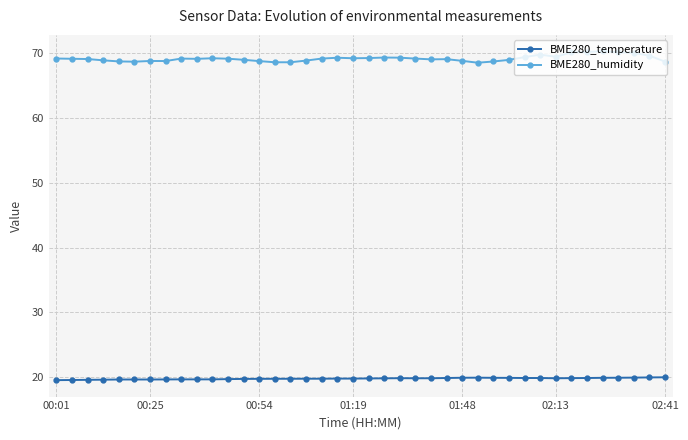

True or false: BME280_temperature has more than 0 points higher than both neighbors.

True